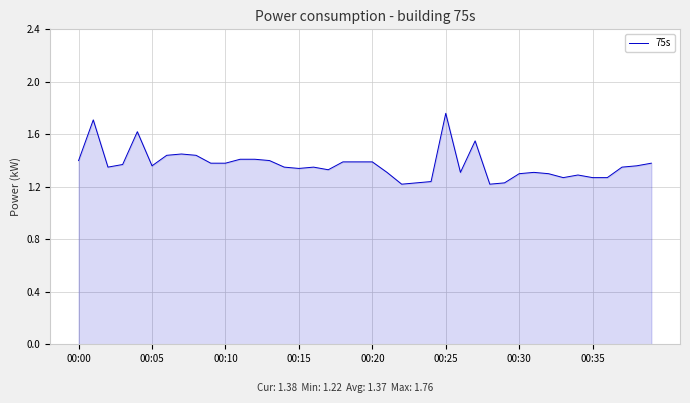

What is the difference between the maximum and minimum values?

0.5